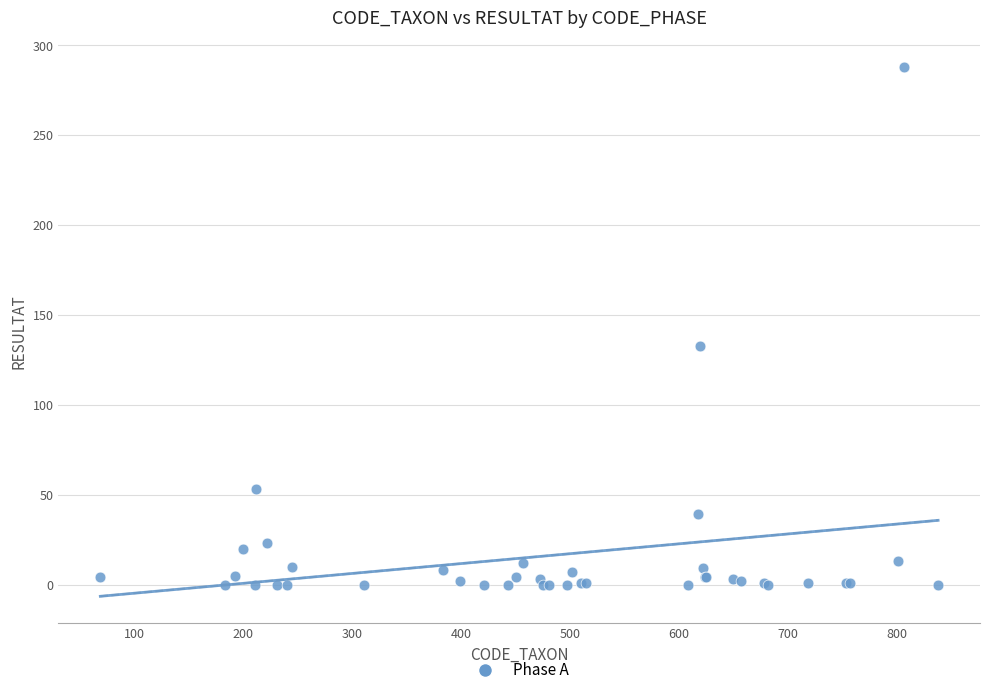

What Y value in the scatter plot is closest to 144?

133